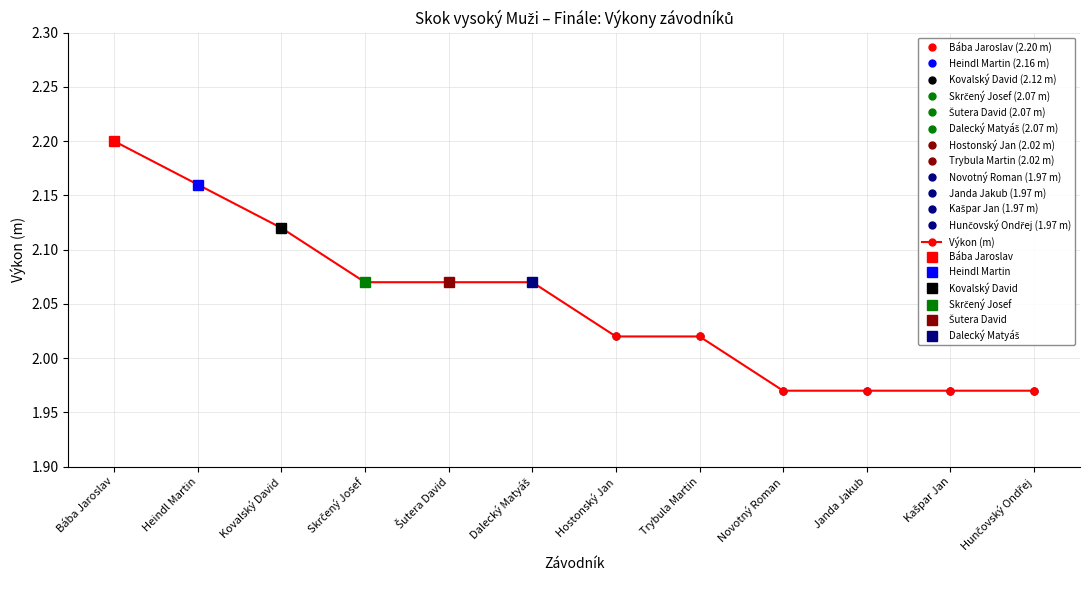

Rank the categories by value from highest to lowest.

Bába Jaroslav, Heindl Martin, Kovalský David, Skrčený Josef, Šutera David, Dalecký Matyáš, Hostonský Jan, Trybula Martin, Novotný Roman, Janda Jakub, Kašpar Jan, Hunčovský Ondřej